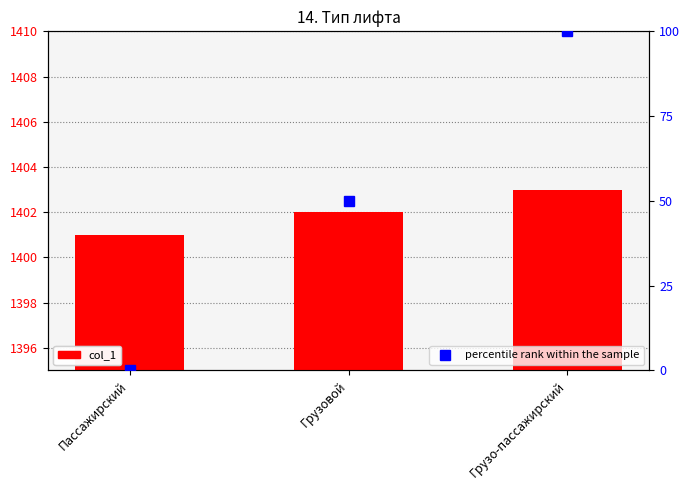

What is the difference between the highest and lowest values at Грузовой?

1352